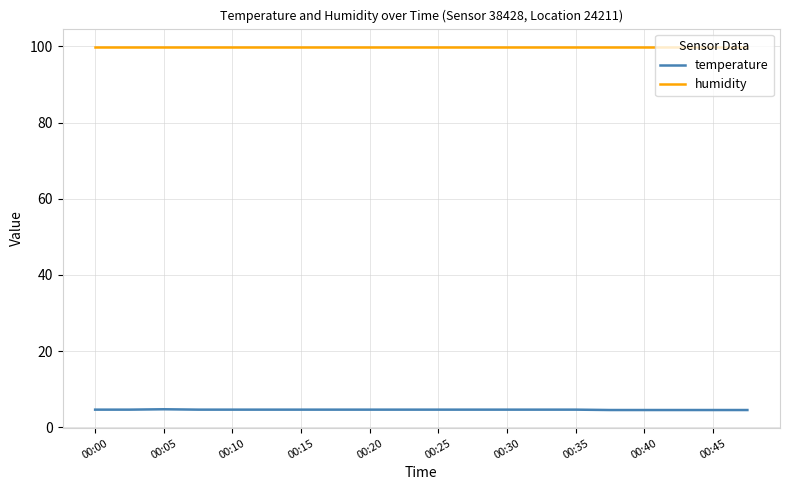

What is the smallest value displayed?

4.5